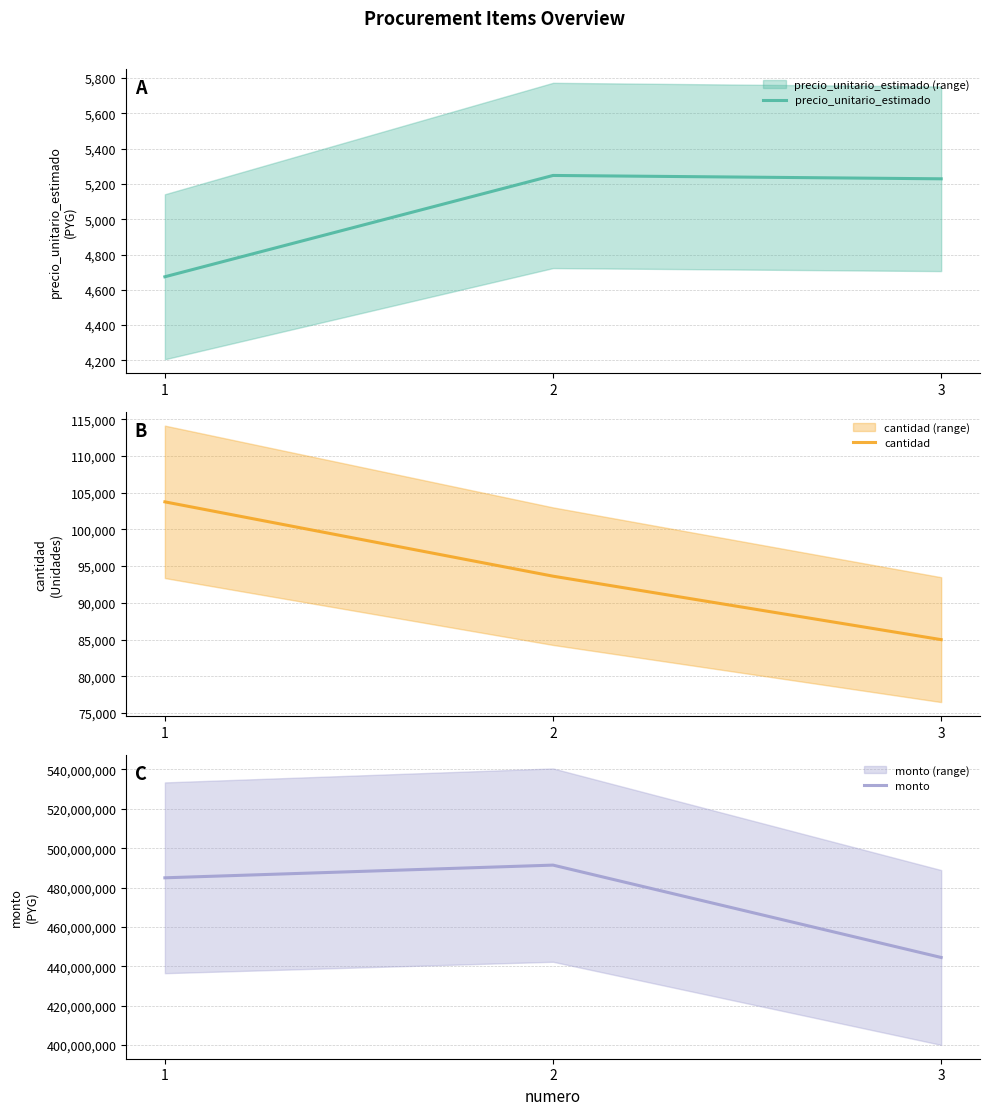

How many values in the precio_unitario_estimado series exceed 5229?

1